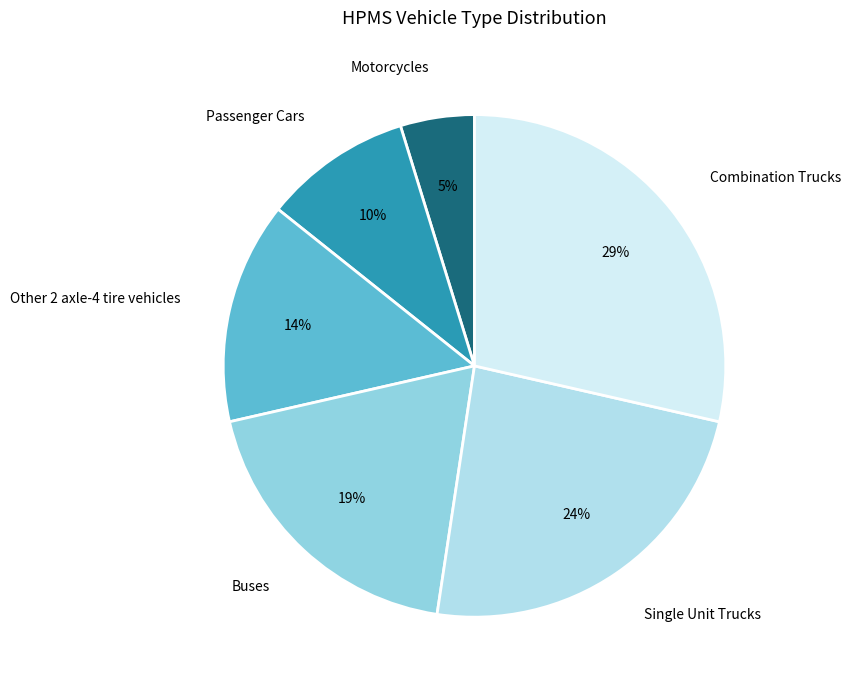

What is the largest slice in the pie chart?

Combination Trucks